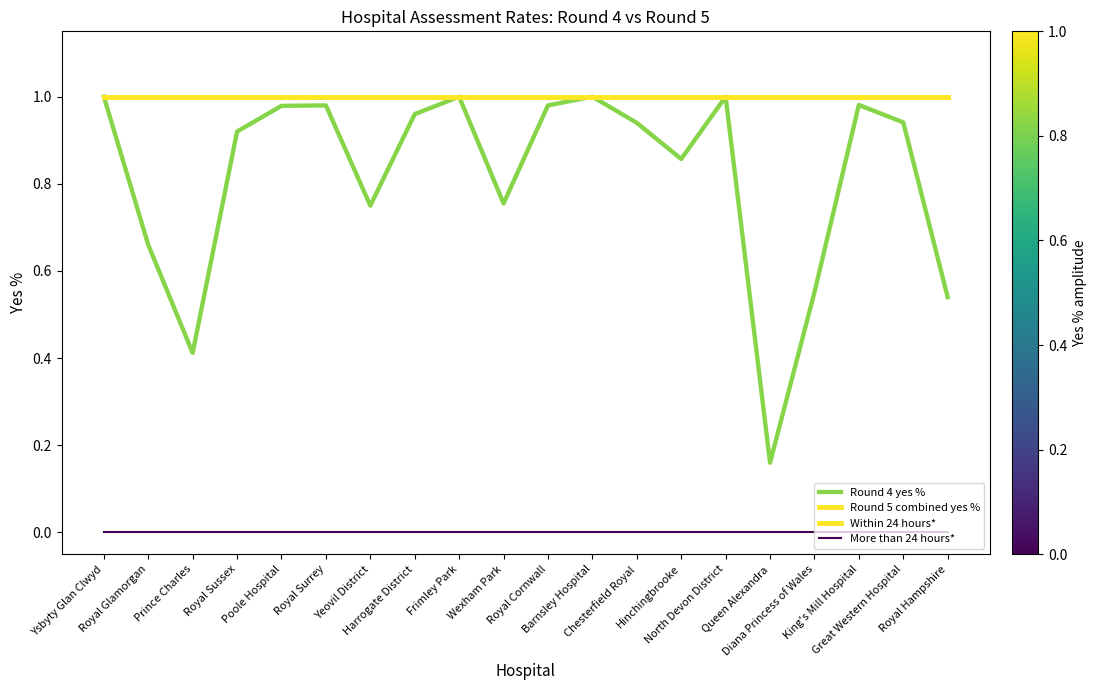

Does the chart have visible grid lines?

No